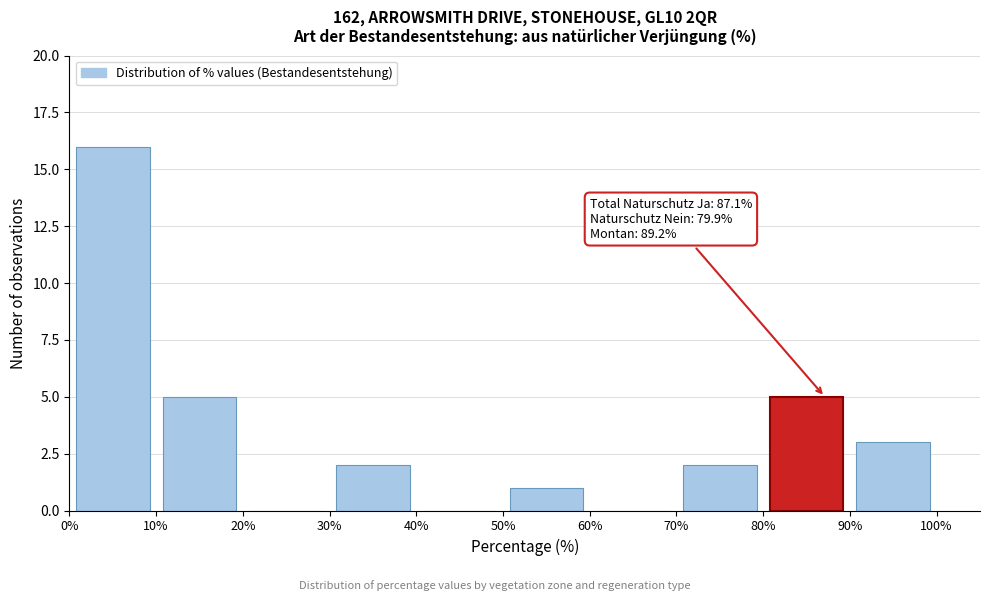

Over which range of the x-axis is the bar tallest?

0% to 10%